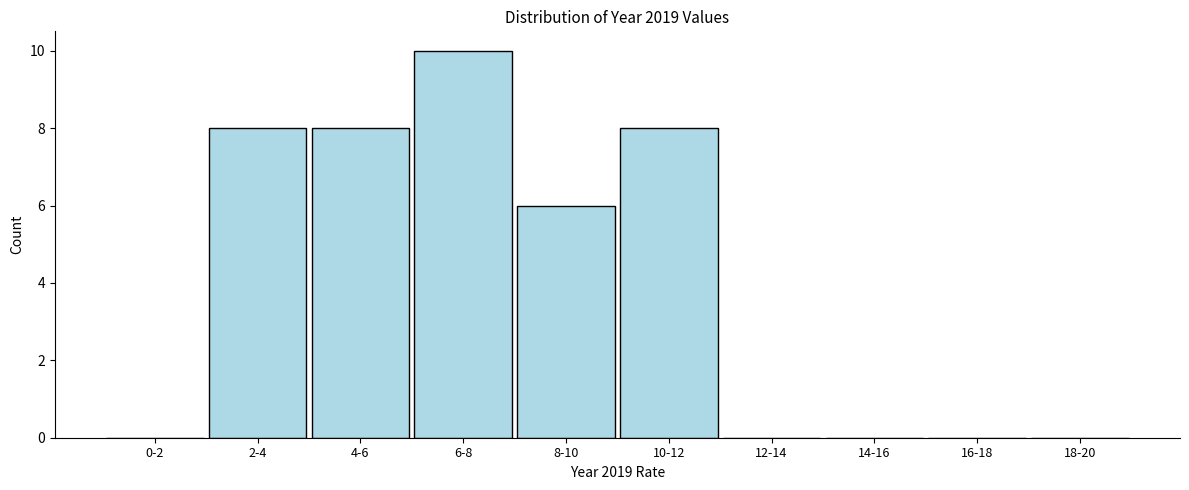

Reading right to left, what are all the values shown in this chart?

18-20=0	16-18=0	14-16=0	12-14=0	10-12=8	8-10=6	6-8=10	4-6=8	2-4=8	0-2=0